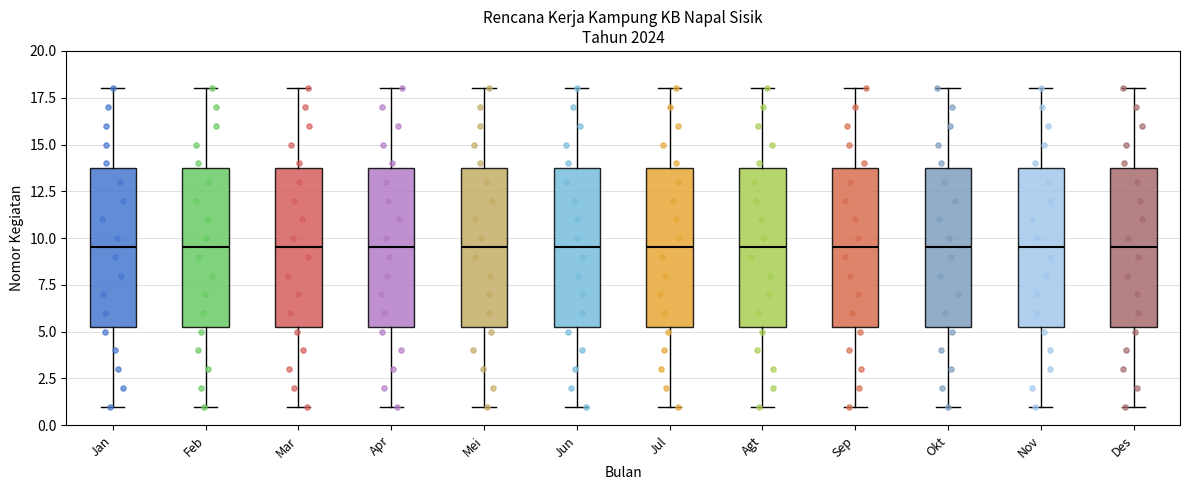

Reading left to right, transcribe this box plot: for each box, give where its median line is, the range the box spans, and where its two whiskers end, as read against the y-axis. The values are not printed on the chart, so give them approximately, as read against the axis.

Jan: median 9.5, box 5.5 to 14.0, whiskers 1.0 to 18.0
Feb: median 9.5, box 5.5 to 14.0, whiskers 1.0 to 18.0
Mar: median 9.5, box 5.5 to 14.0, whiskers 1.0 to 18.0
Apr: median 9.5, box 5.5 to 14.0, whiskers 1.0 to 18.0
Mei: median 9.5, box 5.5 to 14.0, whiskers 1.0 to 18.0
Jun: median 9.5, box 5.5 to 14.0, whiskers 1.0 to 18.0
Jul: median 9.5, box 5.5 to 14.0, whiskers 1.0 to 18.0
Agt: median 9.5, box 5.5 to 14.0, whiskers 1.0 to 18.0
Sep: median 9.5, box 5.5 to 14.0, whiskers 1.0 to 18.0
Okt: median 9.5, box 5.5 to 14.0, whiskers 1.0 to 18.0
Nov: median 9.5, box 5.5 to 14.0, whiskers 1.0 to 18.0
Des: median 9.5, box 5.5 to 14.0, whiskers 1.0 to 18.0